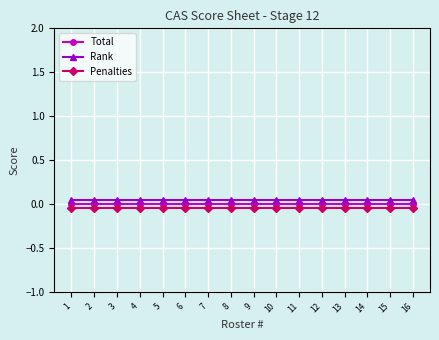

Is the value of Penalties at 1 greater than the value of Rank at 11?

No